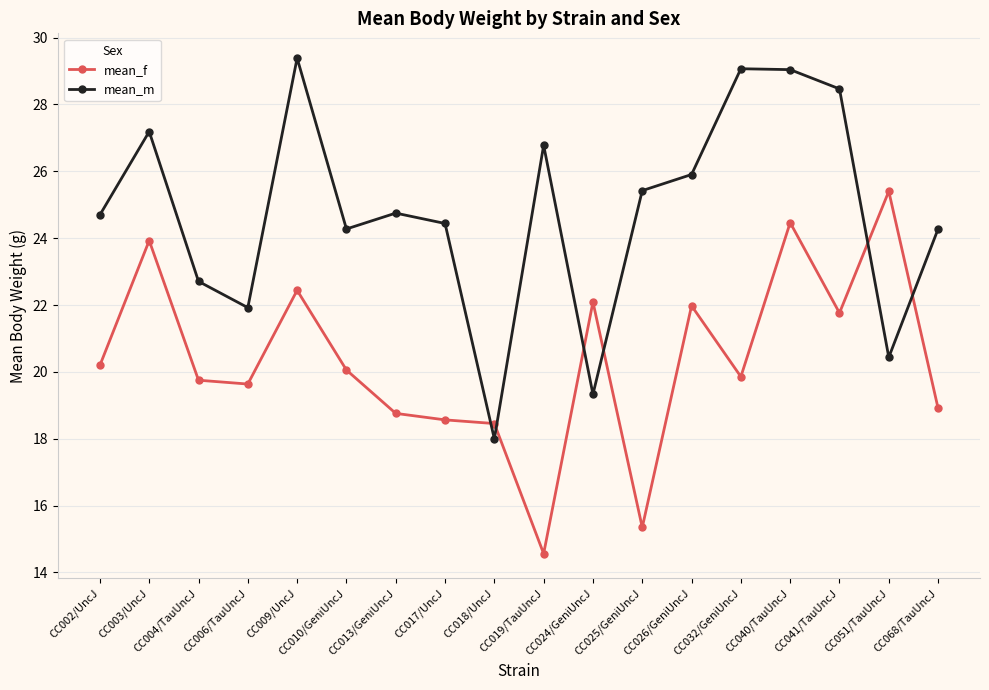

Is the value of mean_f at CC018/UncJ greater than the value of mean_m at CC006/TauUncJ?

No